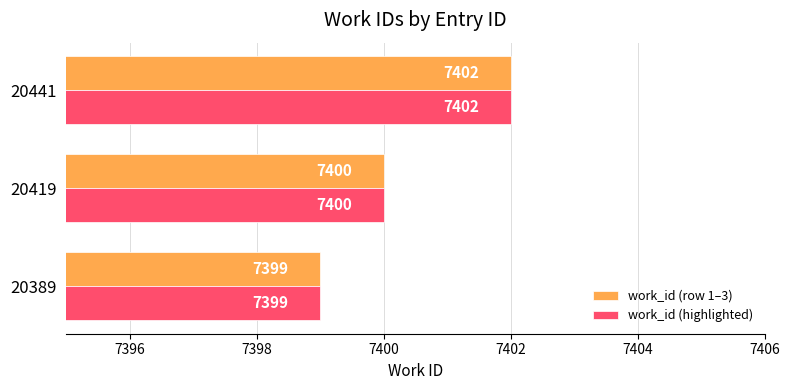

What is the sum of the work_id (highlighted) values at 20441 and 20419?

14802